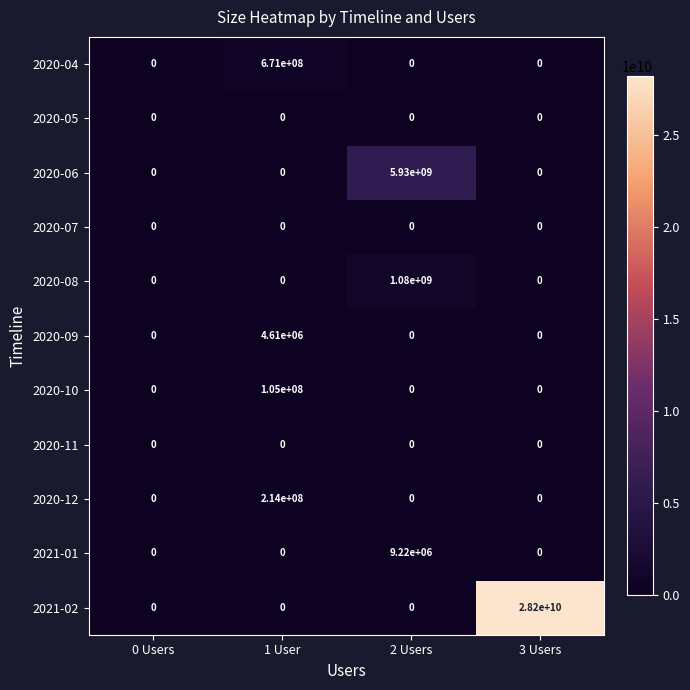

At how many categories does at least one series exceed 13069813829?

1